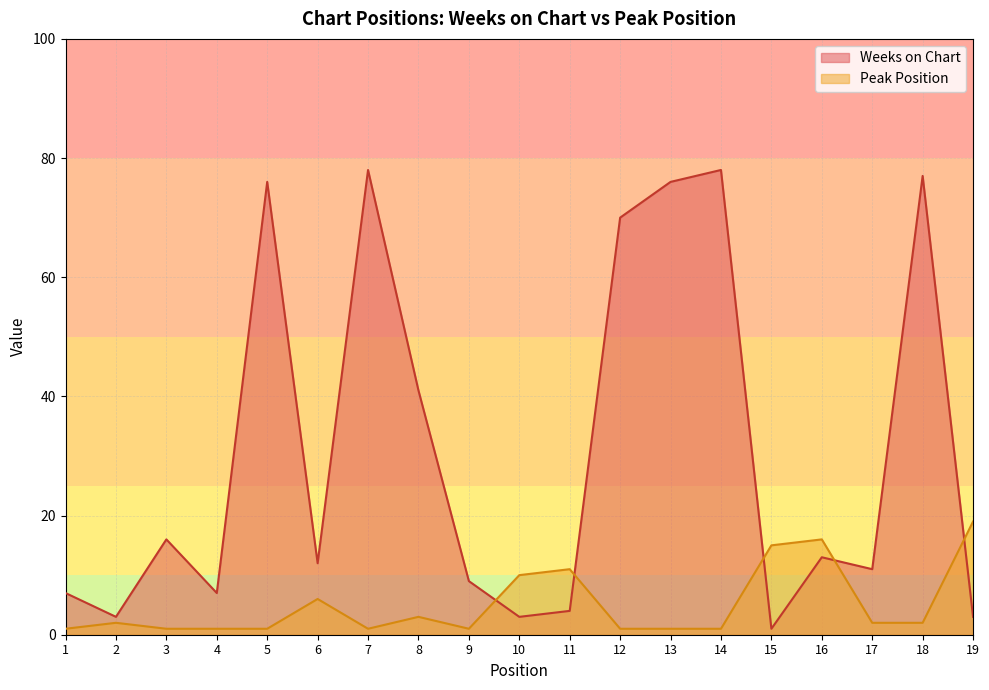

How many lines are shown in the chart?

2